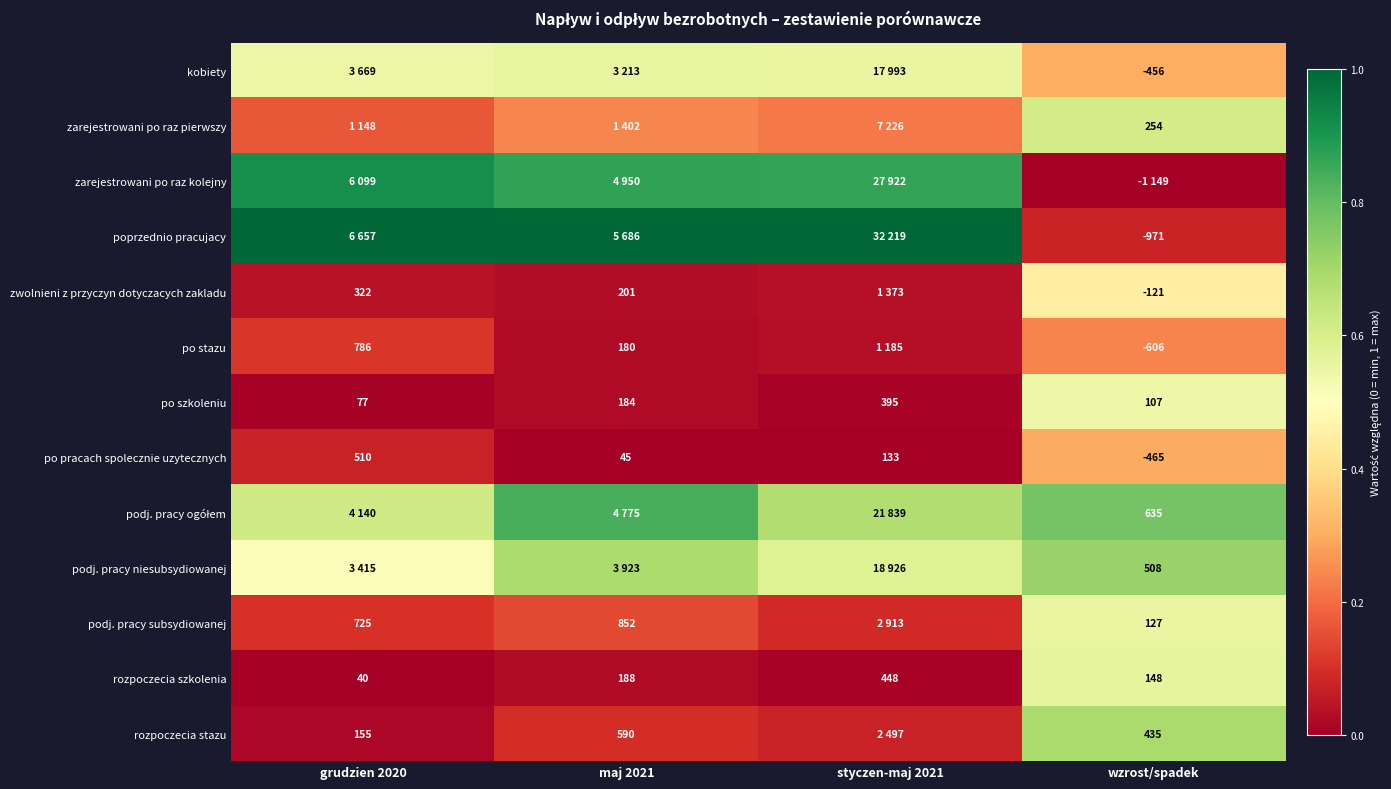

Which category has the lowest value in the po pracach spolecznie uzytecznych series?

wzrost/spadek